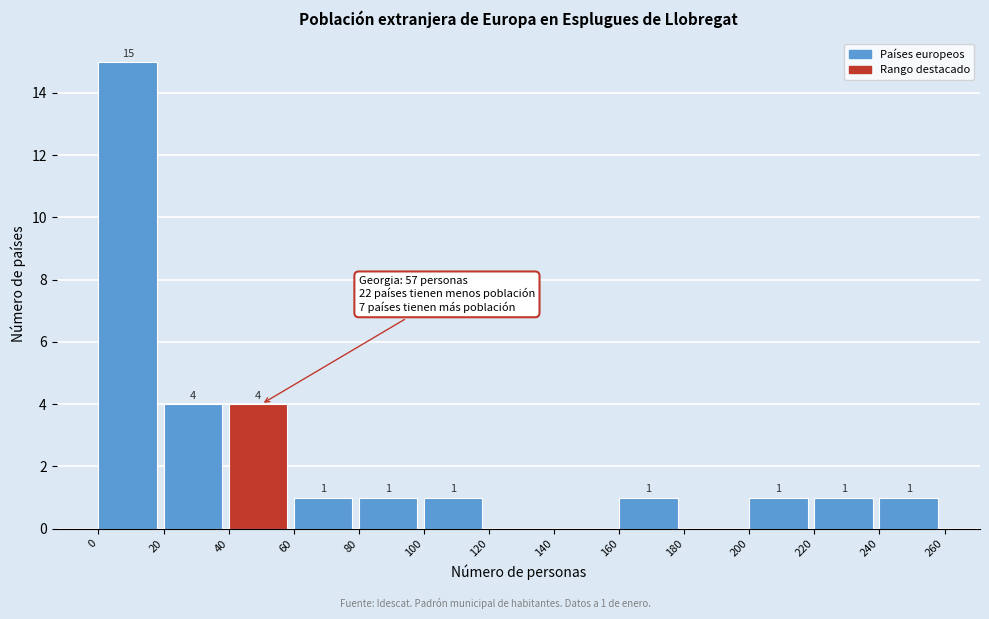

Over which range of the x-axis is the bar tallest?

0 to 20